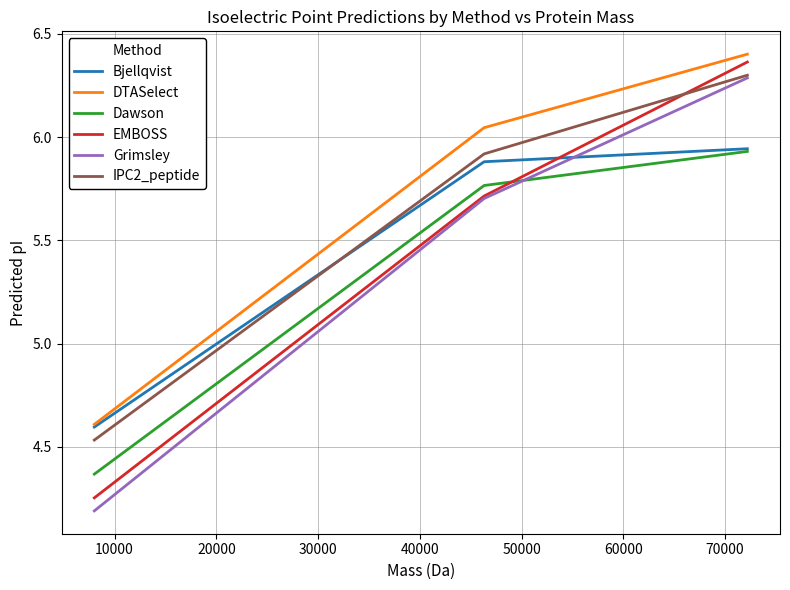

Which series has the largest range (max minus min)?

EMBOSS